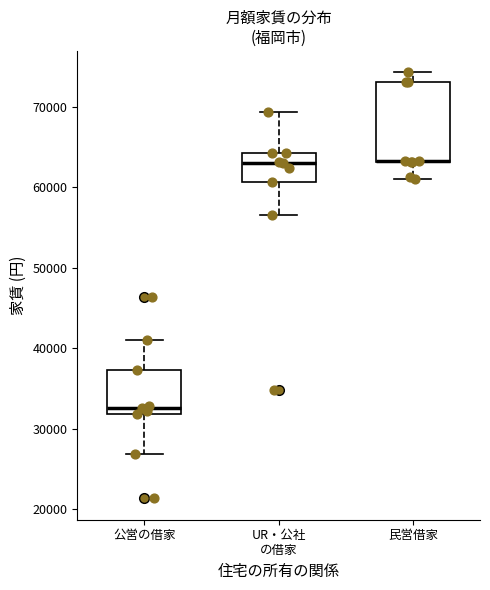

Where does the median line of the box for UR・公社 の借家 sit on the y-axis? The values are not printed on the chart, so give them approximately, as read against the axis.

63000